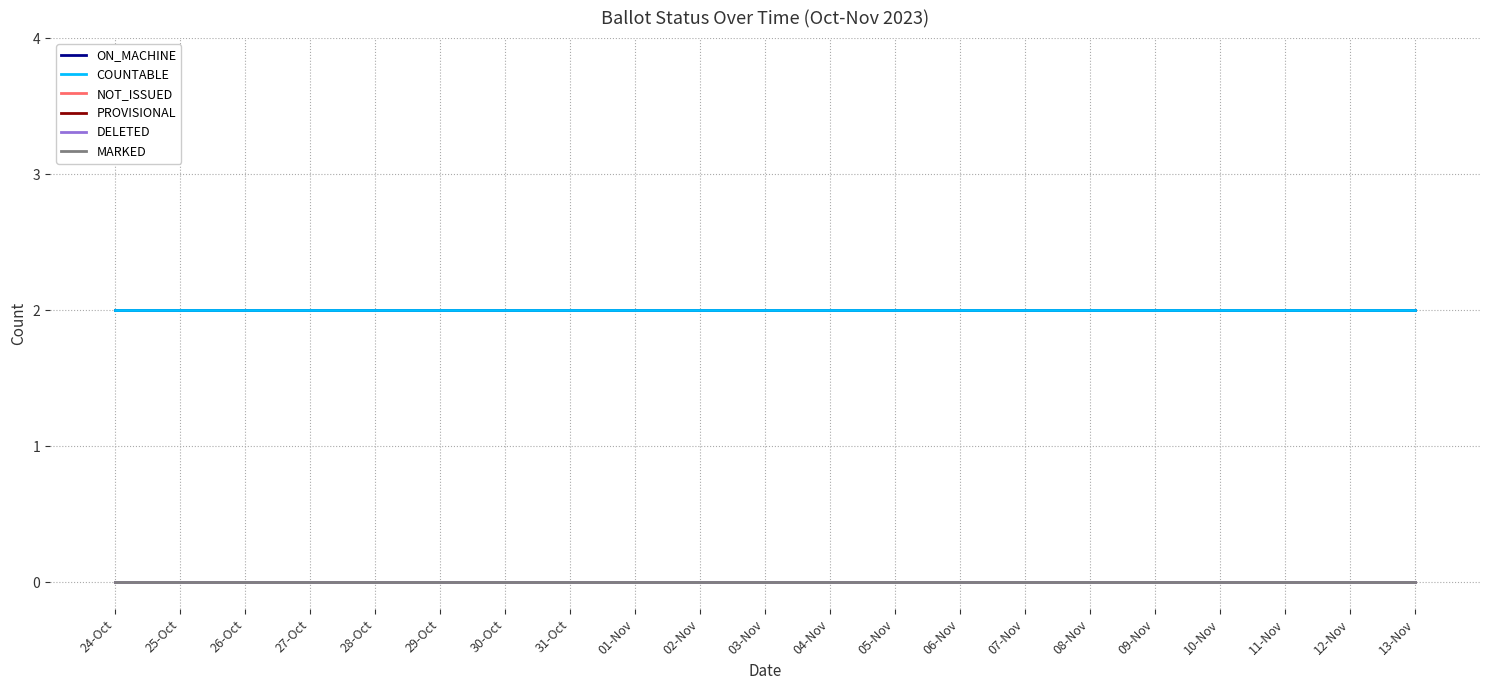

True or false: COUNTABLE and PROVISIONAL cross at least once.

False